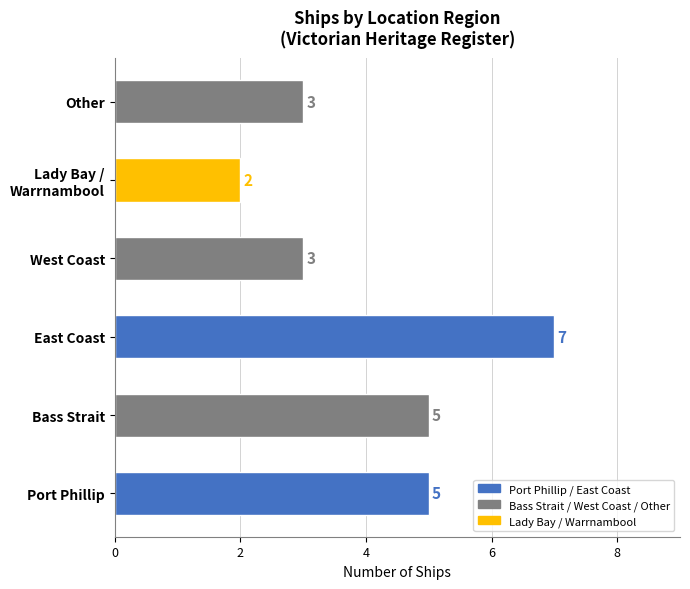

At which category does the chart reach its peak across all series?

East Coast